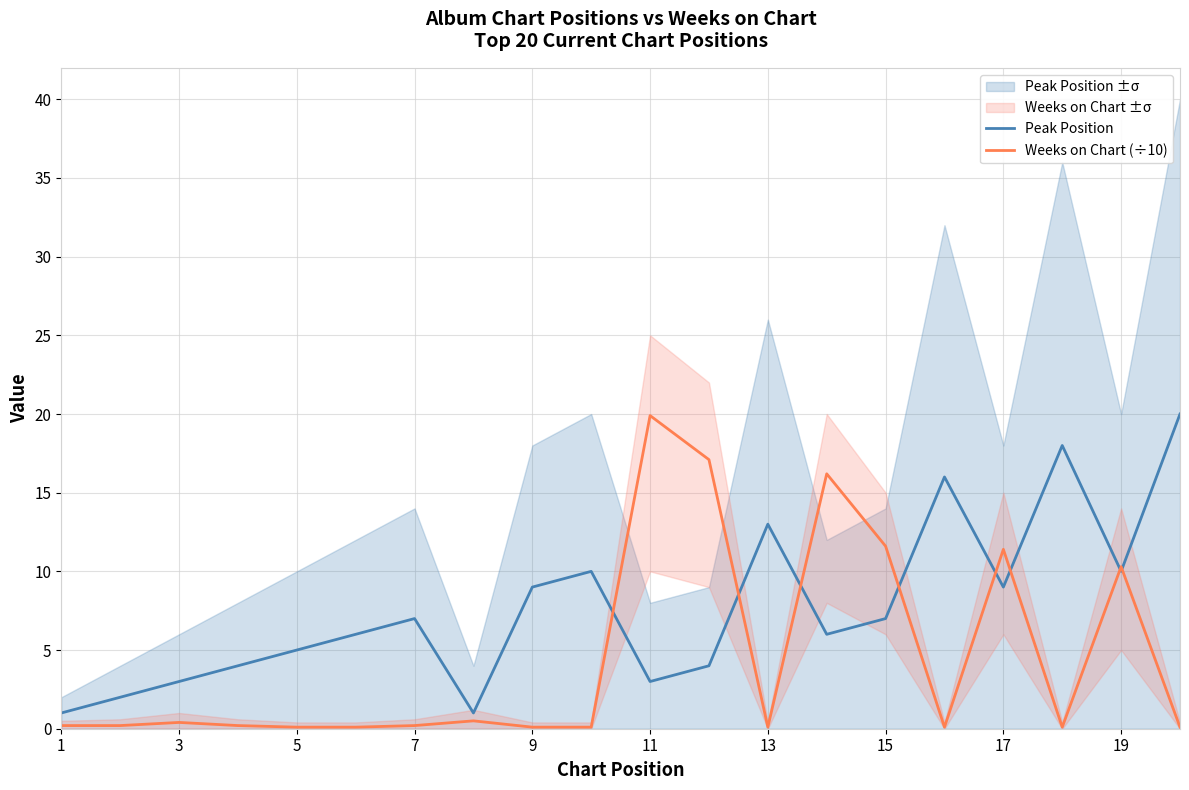

Is it true that Weeks on Chart (÷10) equals 0.2 at 1?

True